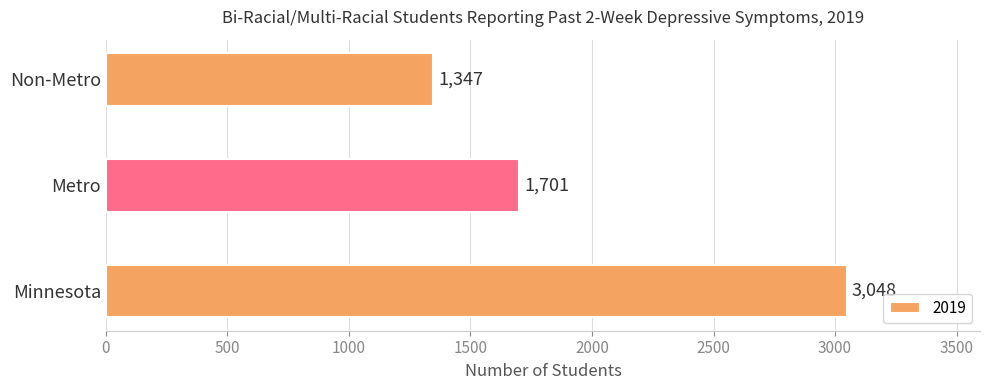

List the labels in order of value, smallest first.

Non-Metro, Metro, Minnesota